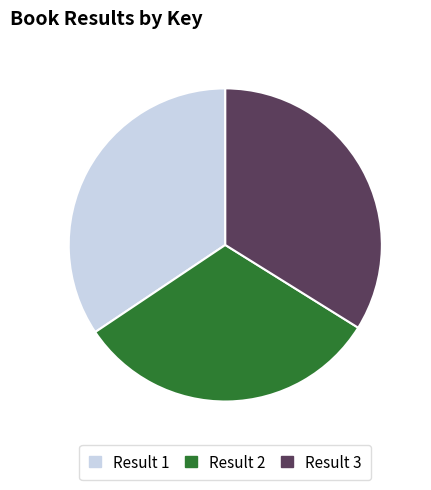

True or false: Result 2 accounts for 40% of the total.

False